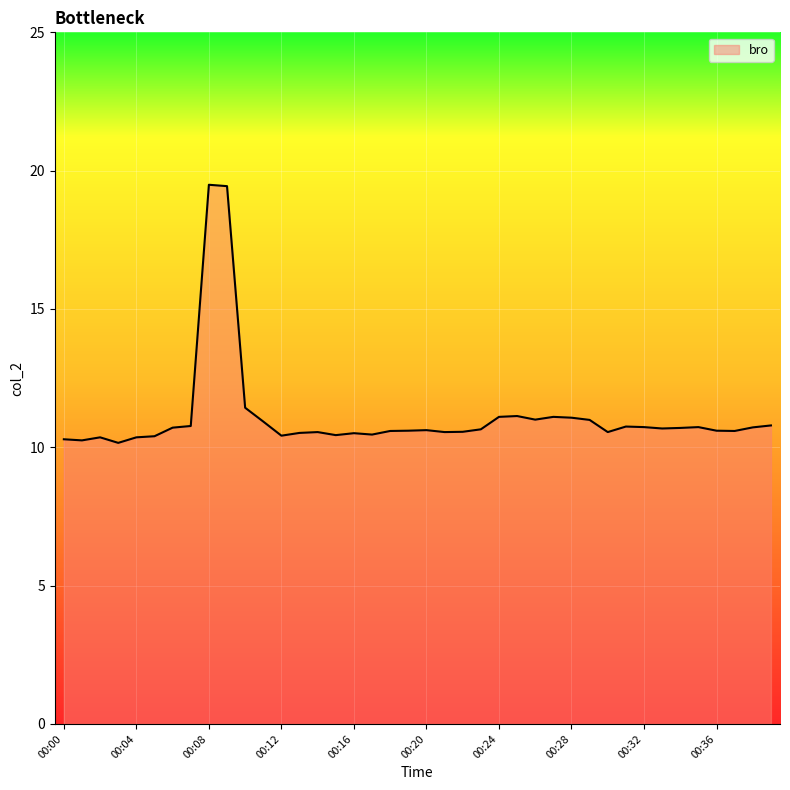

What is the difference between the maximum and minimum values?

9.3